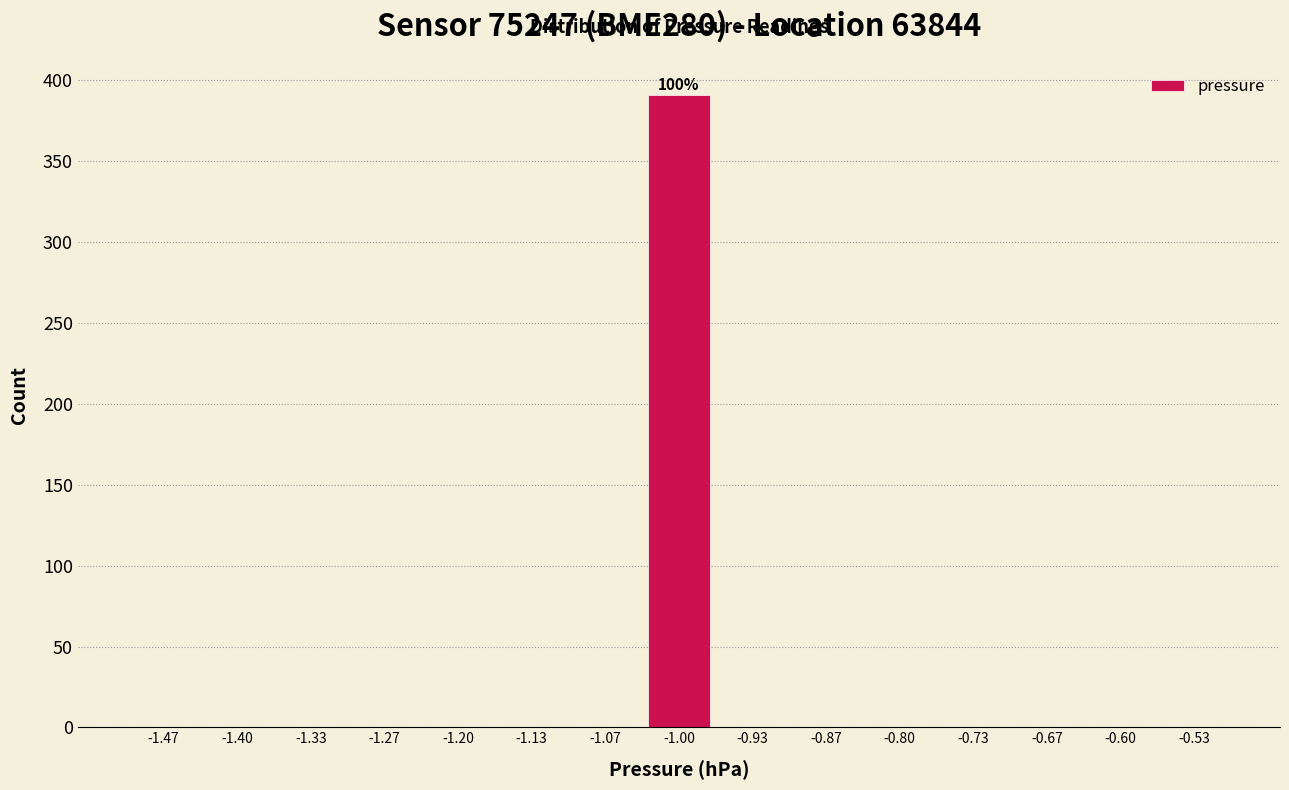

Over which range of the x-axis is the bar tallest?

-1.03 to -0.97